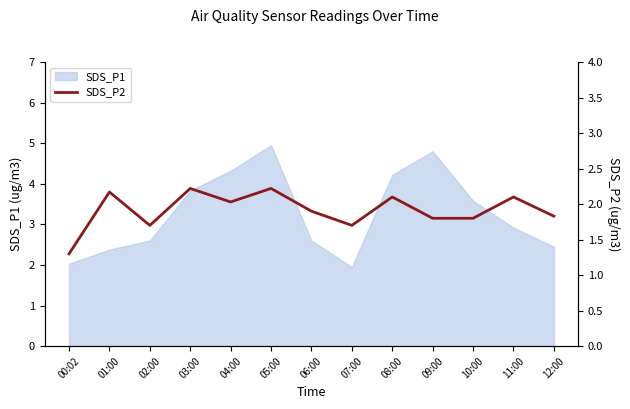

Which has a higher value, 03:00 or 07:00?

03:00